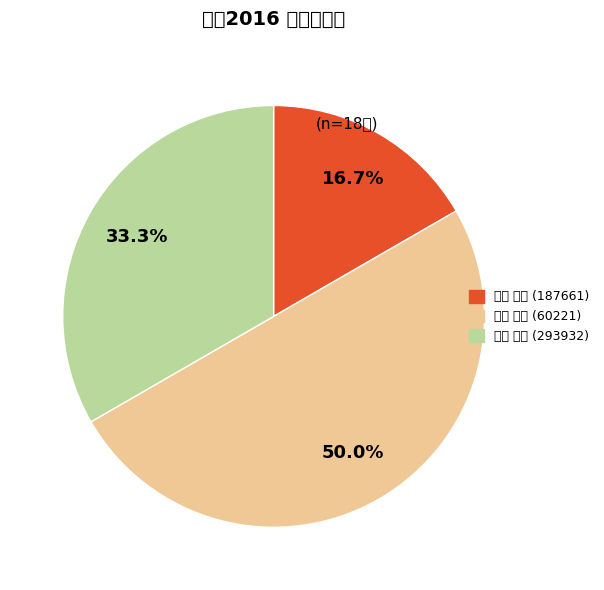

To the nearest percent, what portion does 佐藤 克也 (187661) represent?

17%